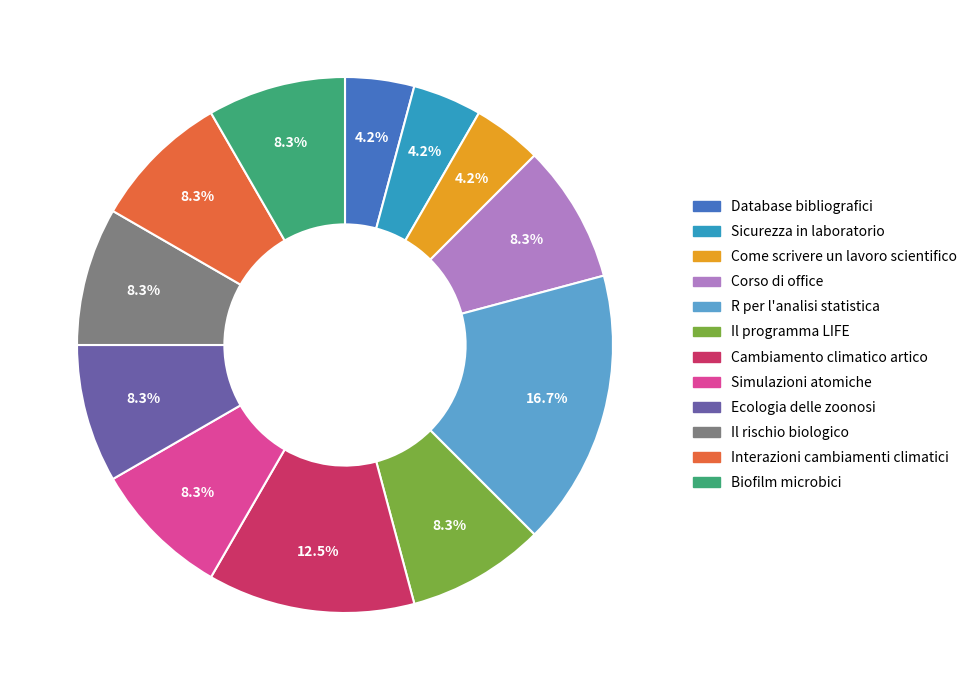

Between Come scrivere un lavoro scientifico and Simulazioni atomiche, which is larger?

Simulazioni atomiche